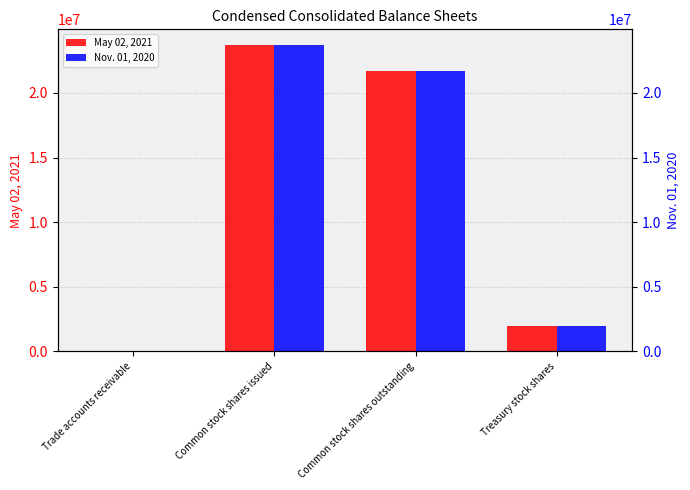

Which series changed the most between Trade accounts receivable and Treasury stock shares?

Nov. 01, 2020